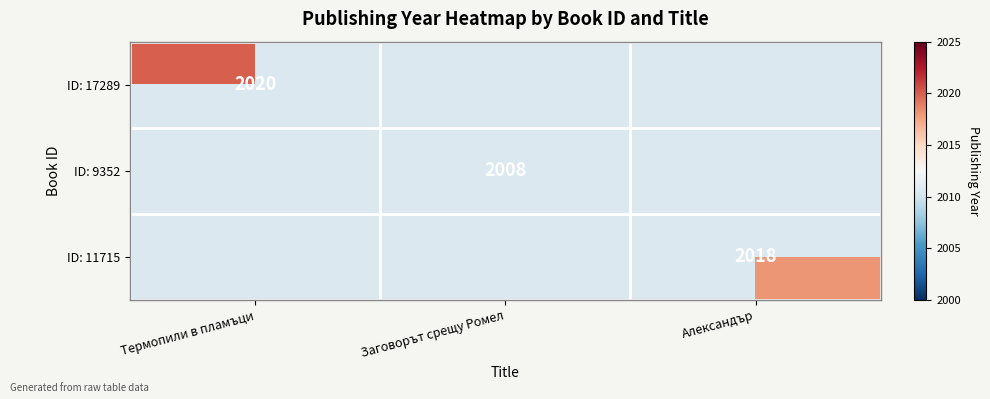

The value of ID: 11715 at Александър is 2018. True or false?

True